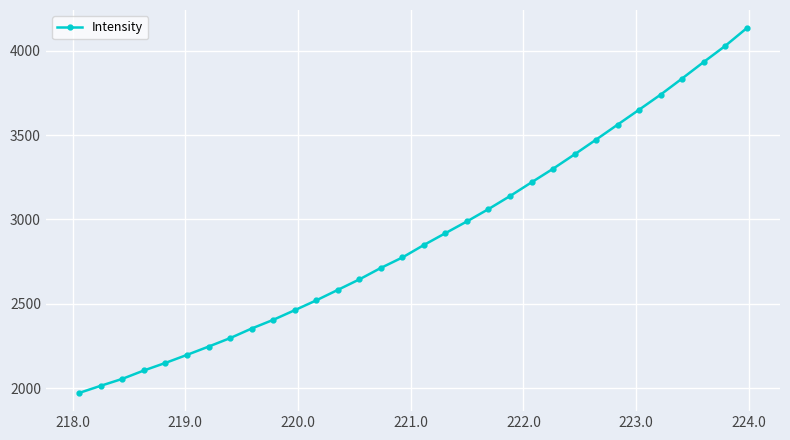

What is the sum of all values?

92702.7